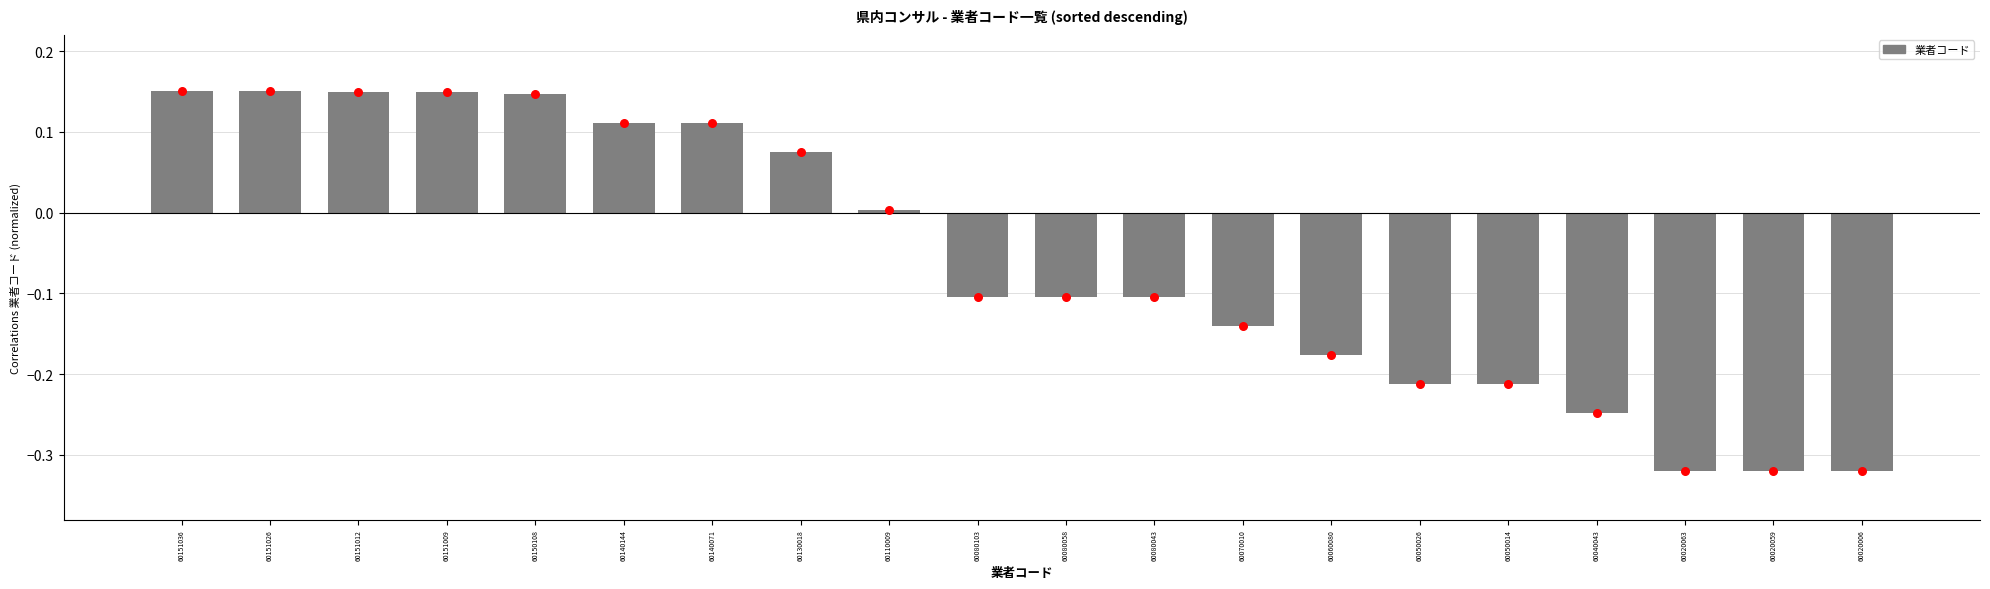

At which category is the sum across all series the highest?

60151036